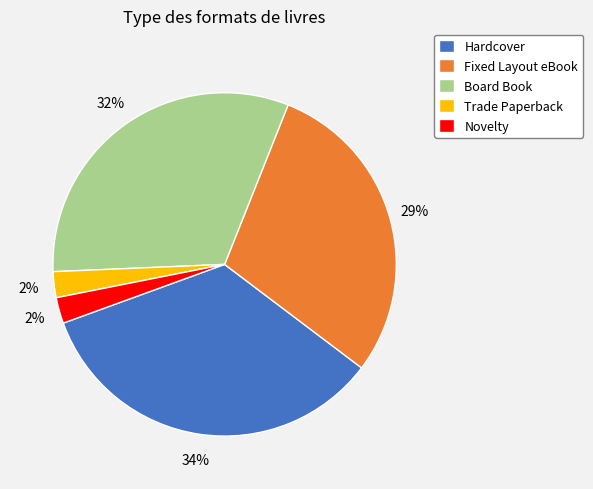

Is there any slice that represents more than half of the pie?

No